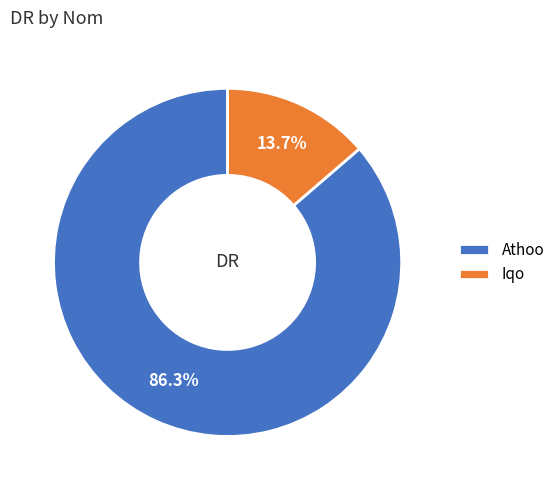

How much of the chart is everything except Iqo?

86.3%